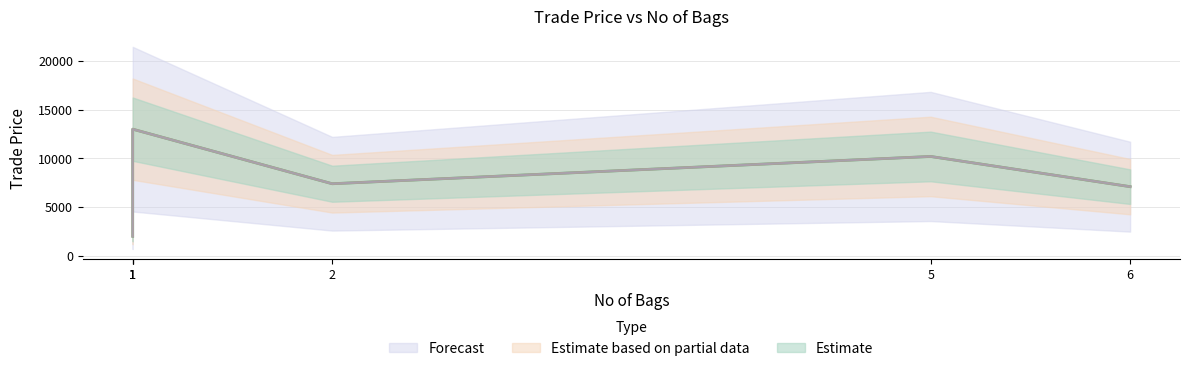

List the labels in order of value, largest first.

1, 5, 2, 6, 1, 1